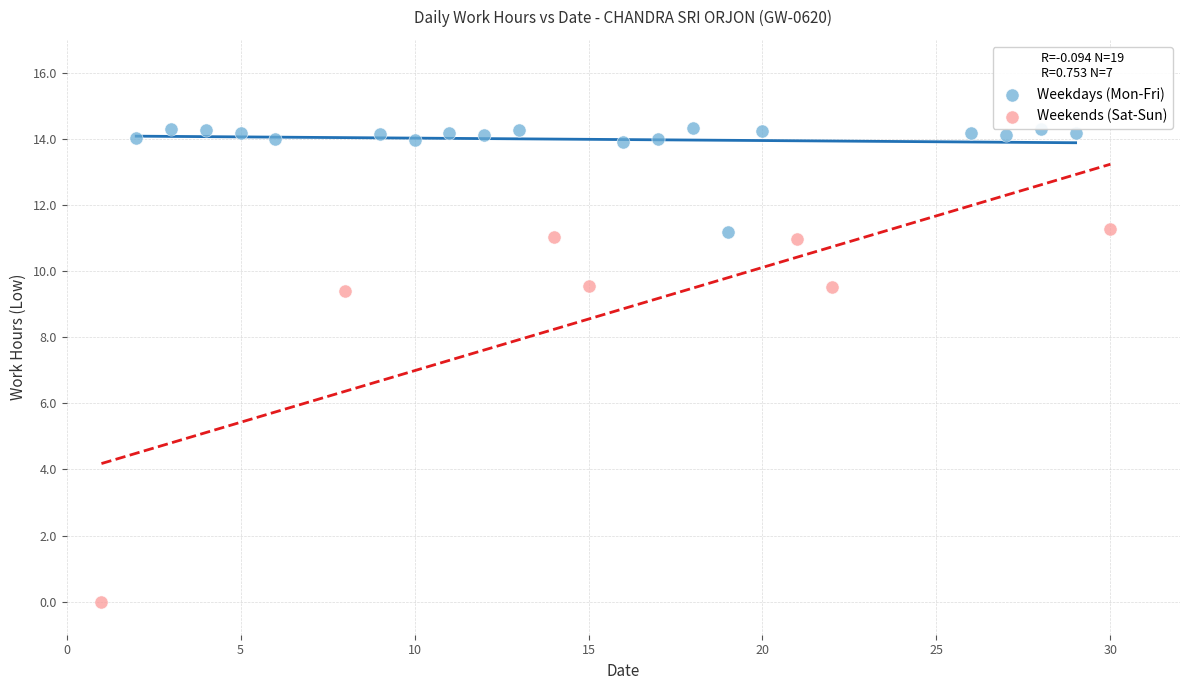

Which series reaches the minimum Y coordinate?

Weekends (Sat-Sun)